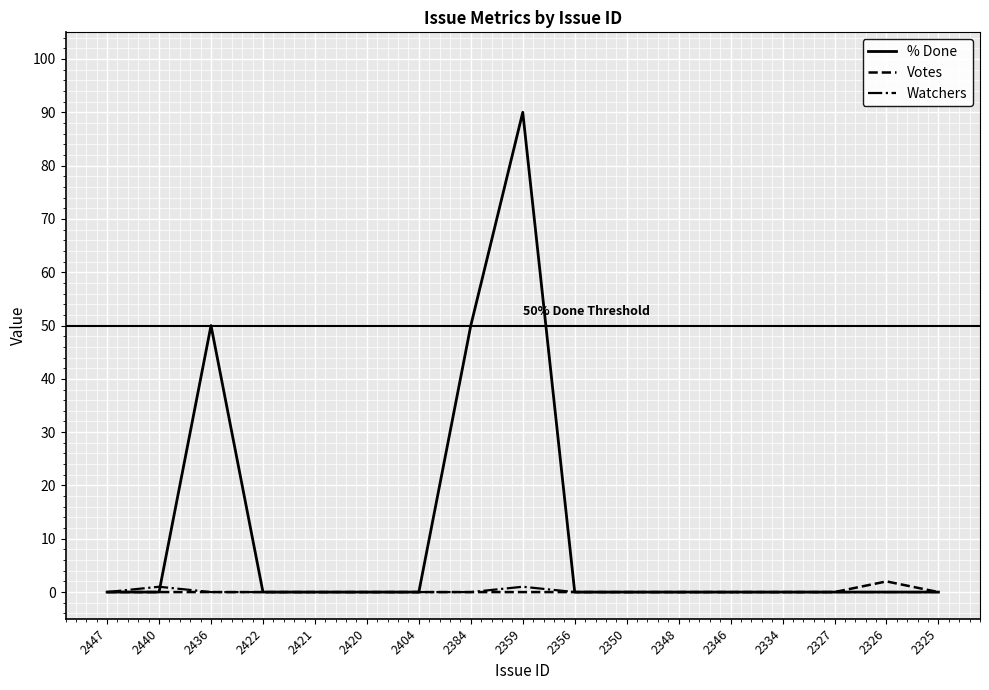

What is the maximum value shown in the chart?

90